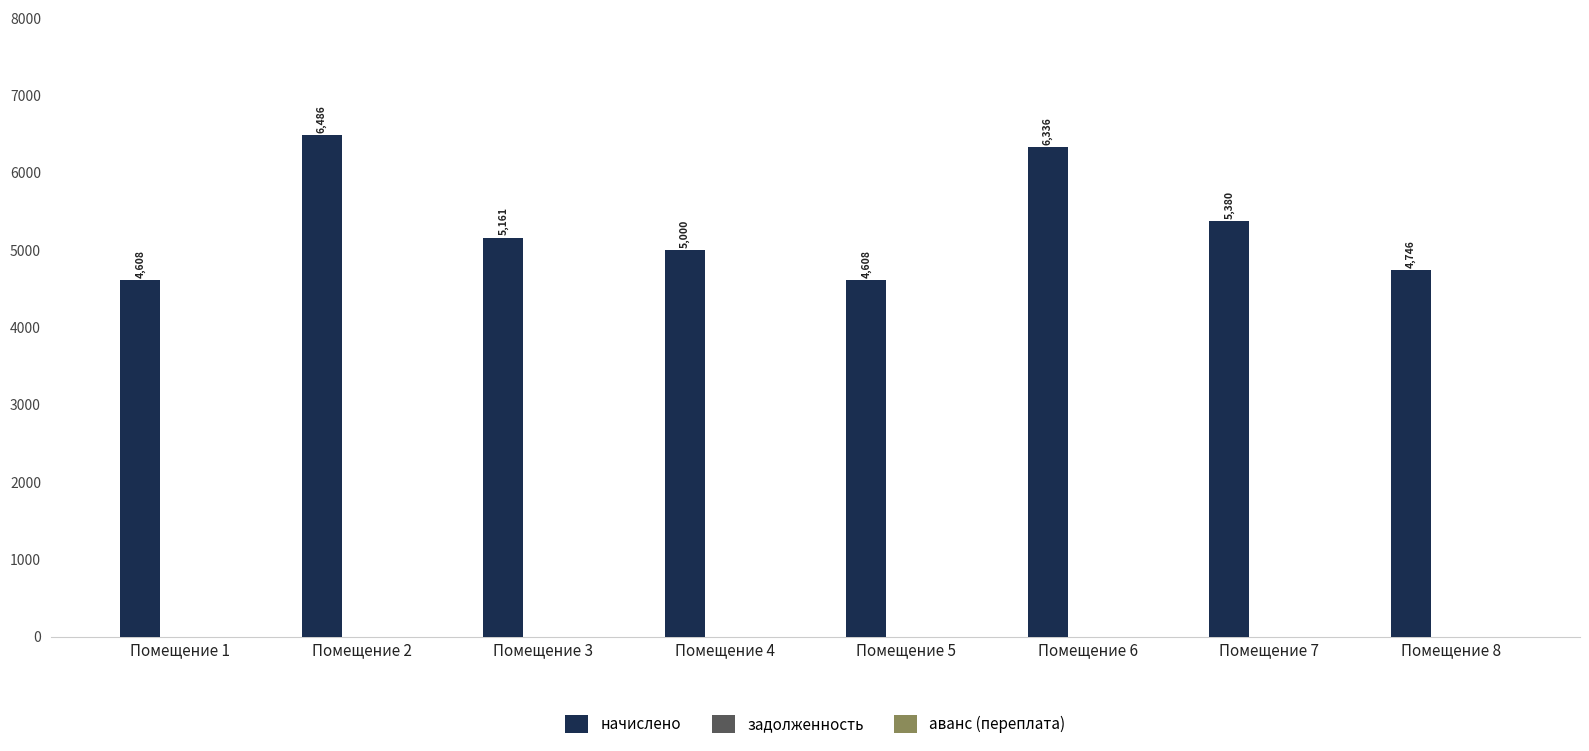

What is the smallest value displayed?

4608.0